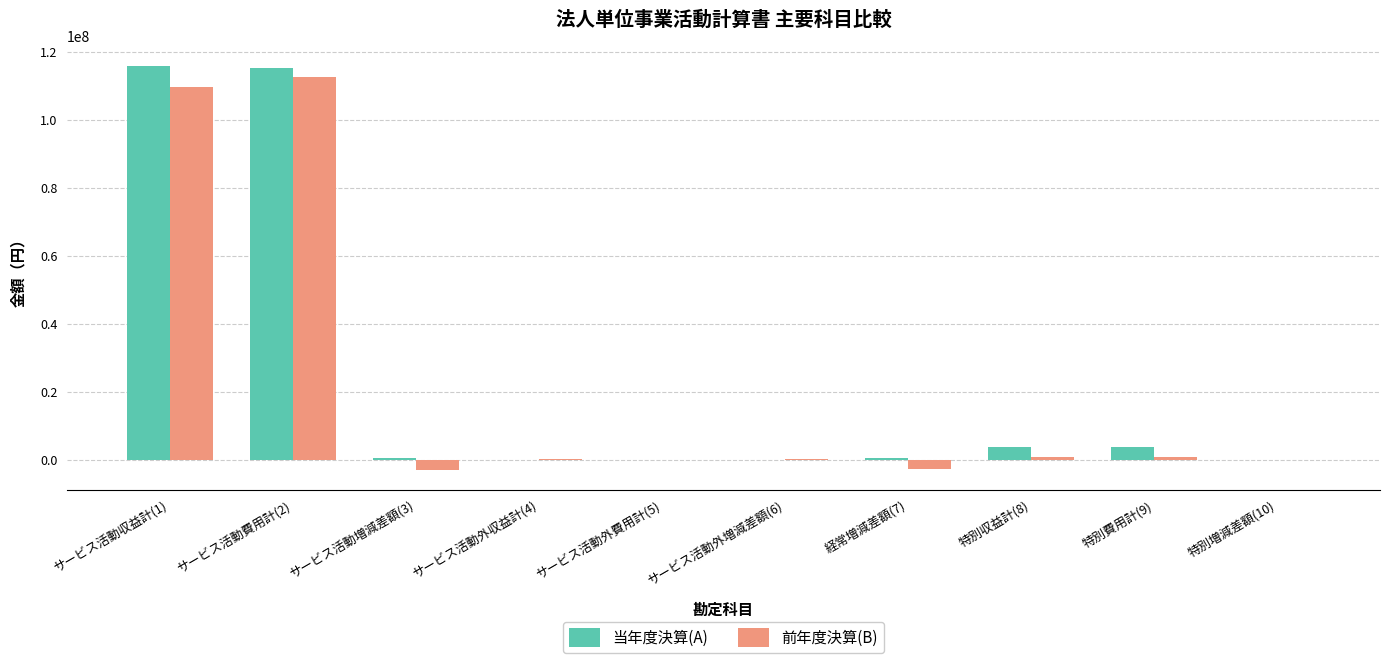

The 当年度決算(A) series shows 115228379 at サービス活動費用計(2). True or false?

True